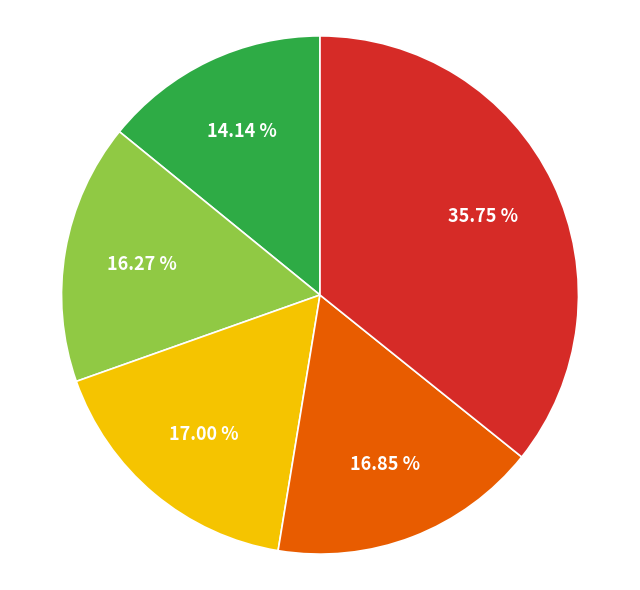

Is there a majority slice in this chart?

No